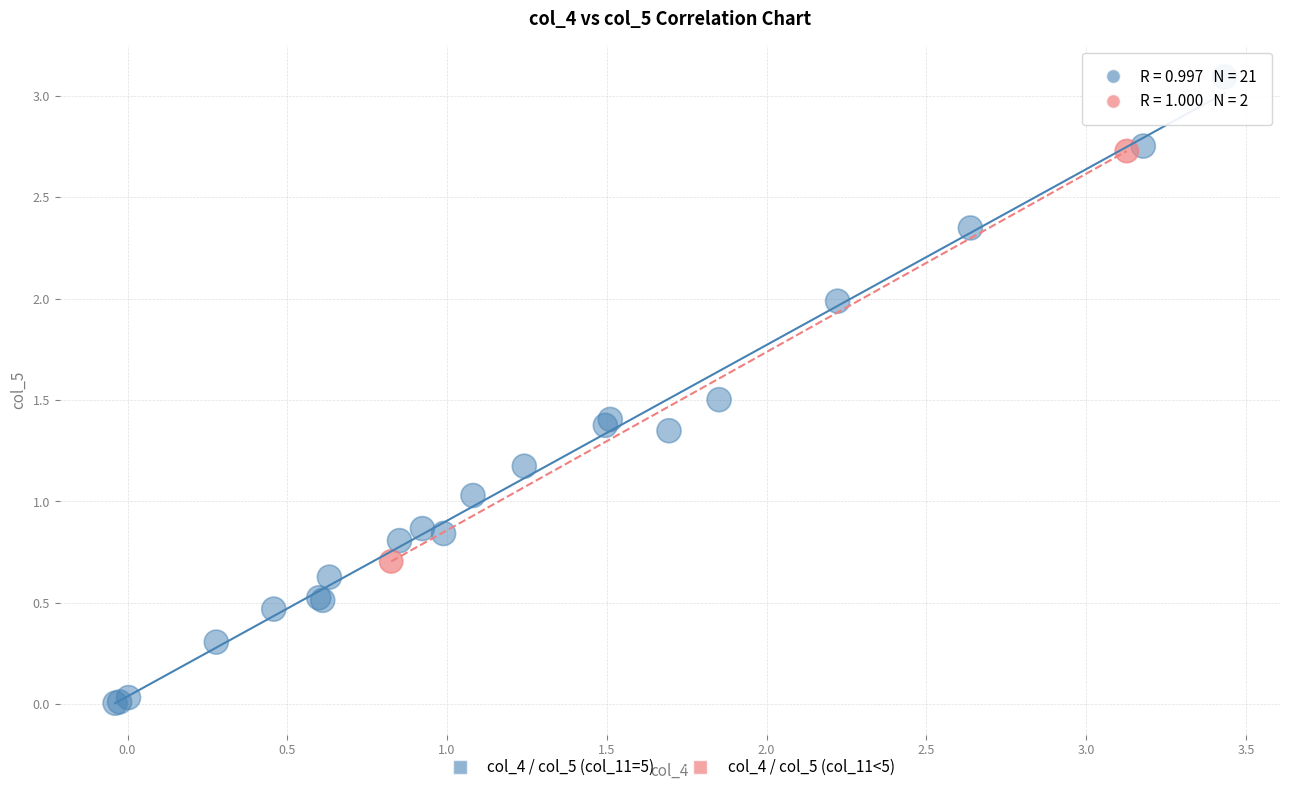

What are all the series names shown in the legend?

col_4 / col_5 (col_11=5), col_4 / col_5 (col_11<5)